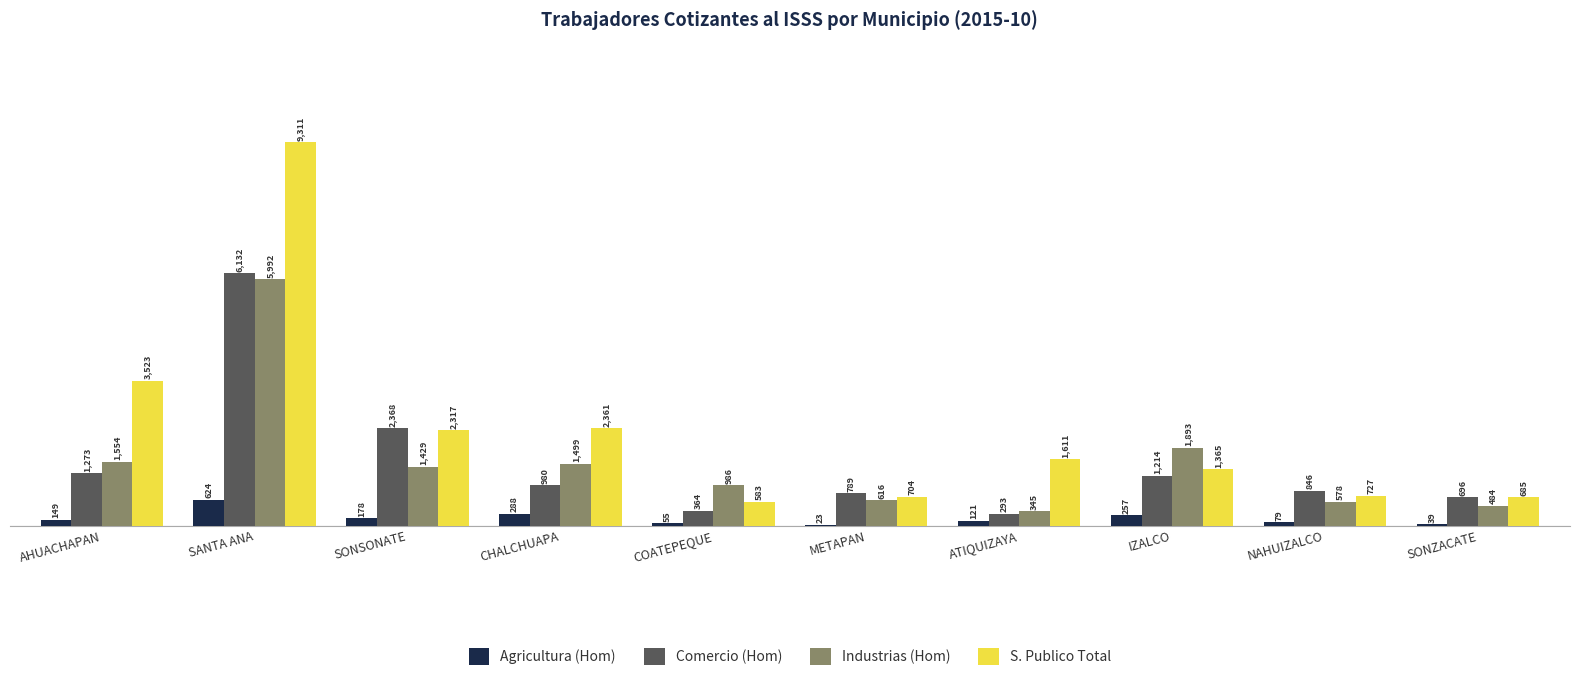

Which category has the highest value across all series?

SANTA ANA